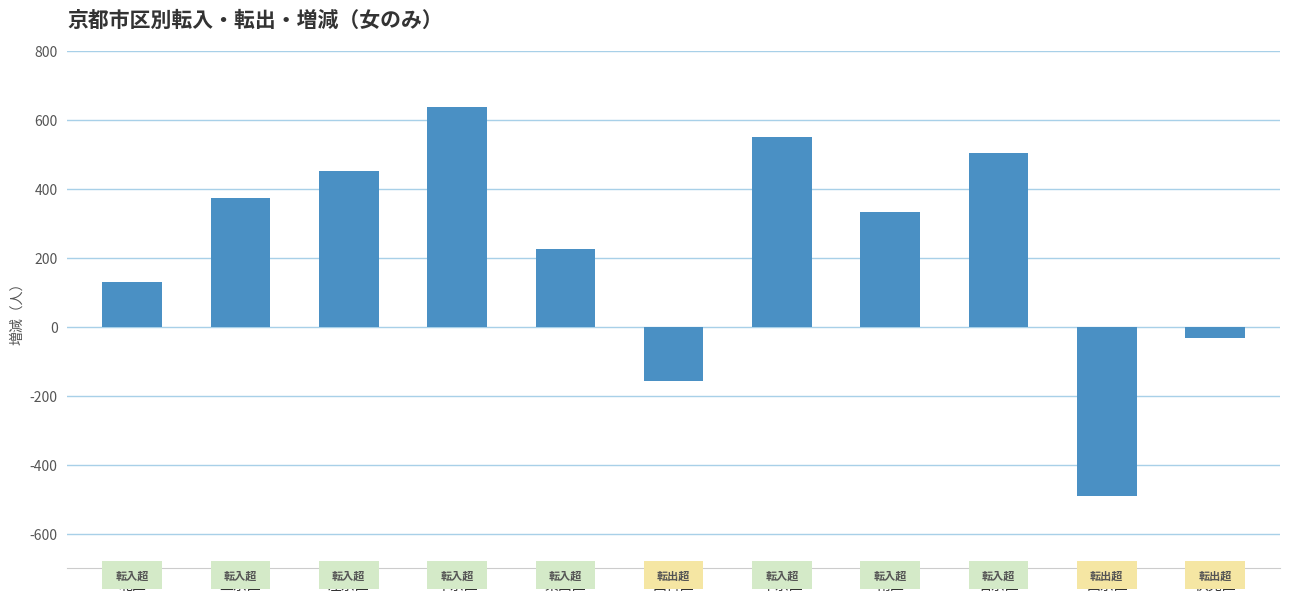

Which category has the lowest value across all series?

西京区